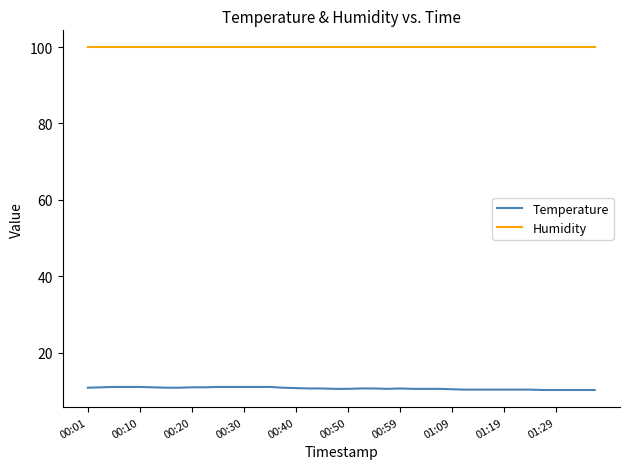

List the series in order of their peak value, highest first.

Humidity, Temperature